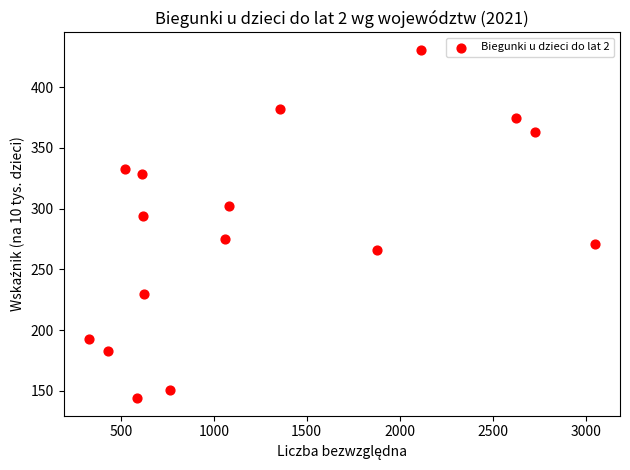

What is the range of Y values (max minus min)?

287.0